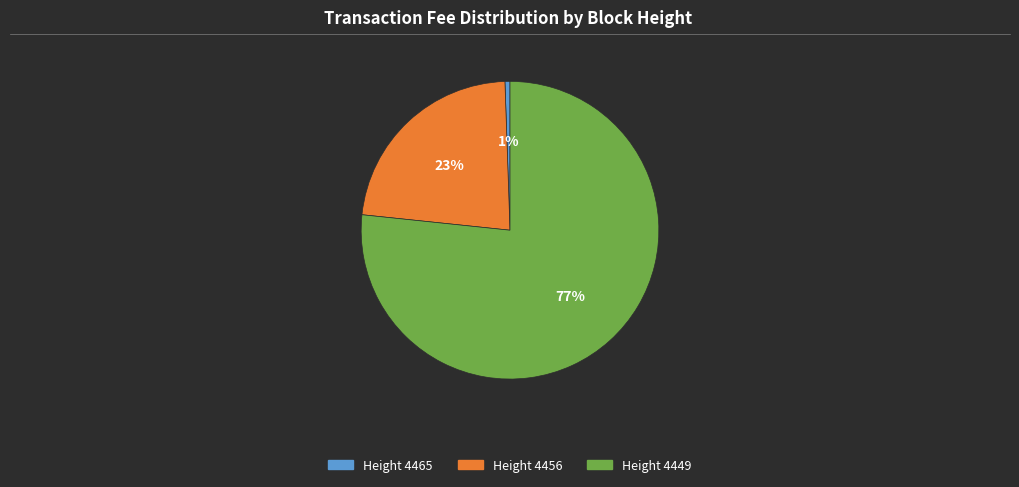

Is there a majority slice in this chart?

Yes